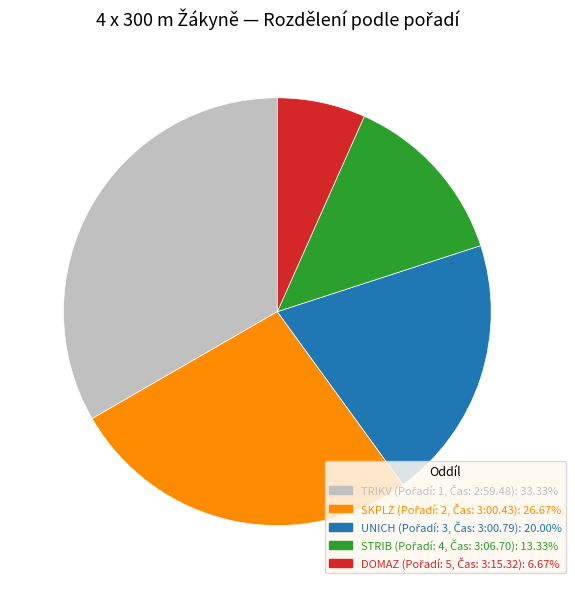

Is there a majority slice in this chart?

No